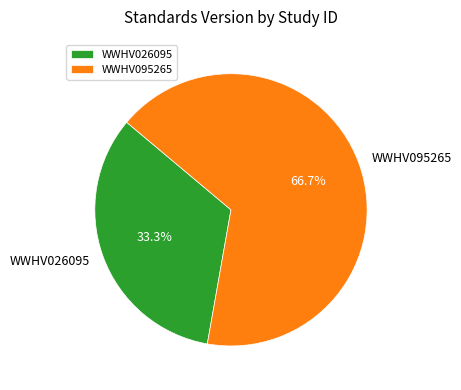

What is the ratio of the value at WWHV026095 to the value at WWHV095265?

0.5